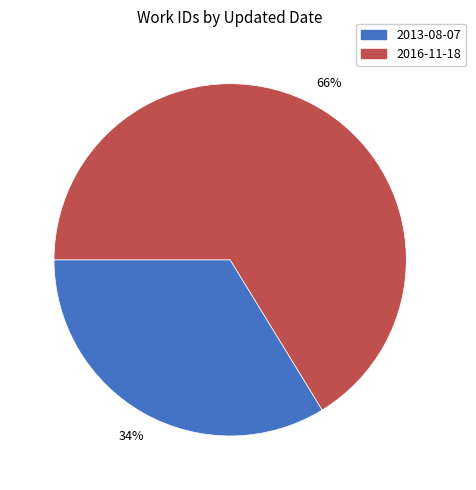

To the nearest percent, what percentage of the pie is 2013-08-07?

34%